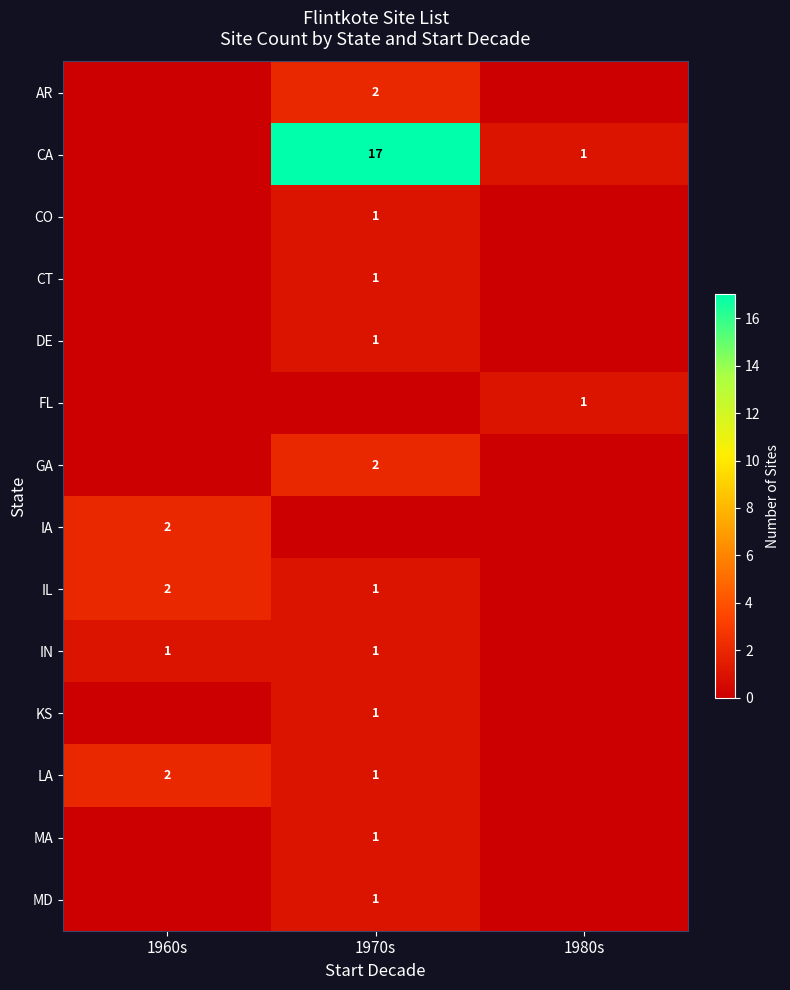

Is it true that MA equals 2 at 1970s?

False